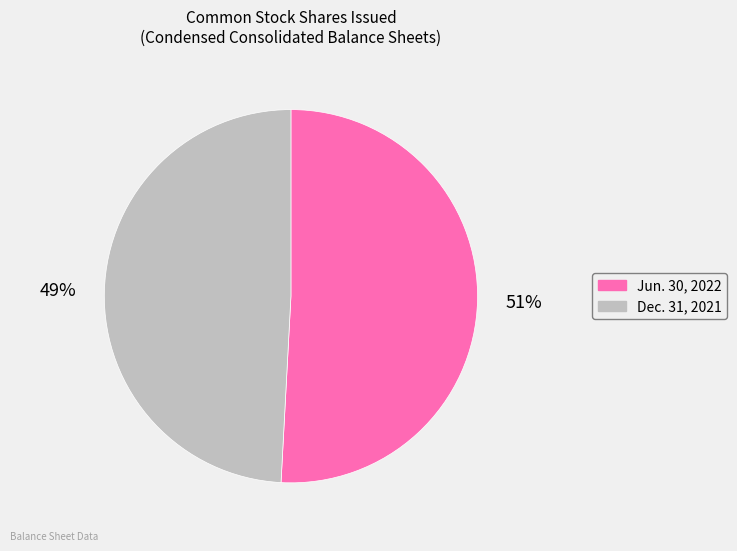

To the nearest percent, what is the difference between the largest and smallest slice percentages?

2%